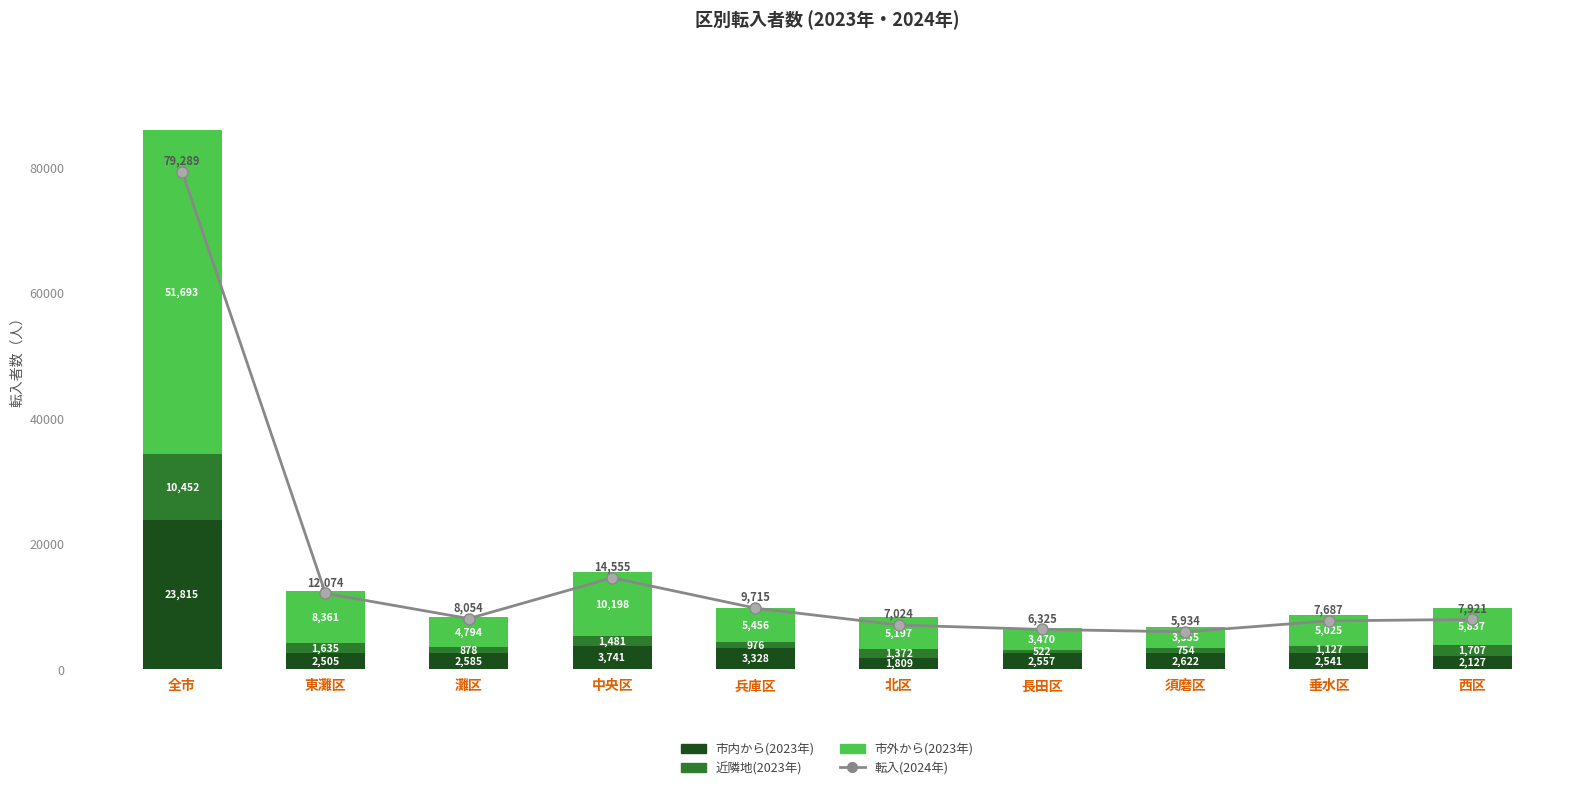

What are all the series names shown in the legend?

転入(2024年), 市内から(2023年), 近隣地(2023年), 市外から(2023年)